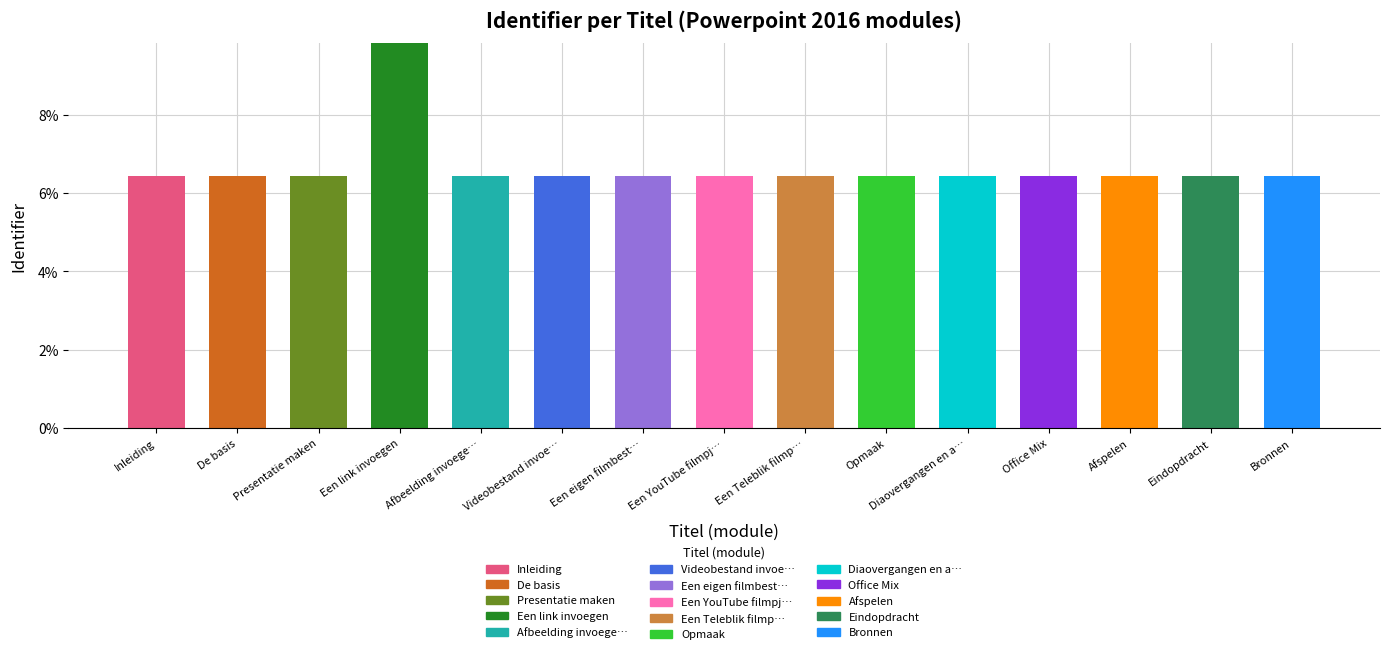

What is the total value across all series at Office Mix?

6.4